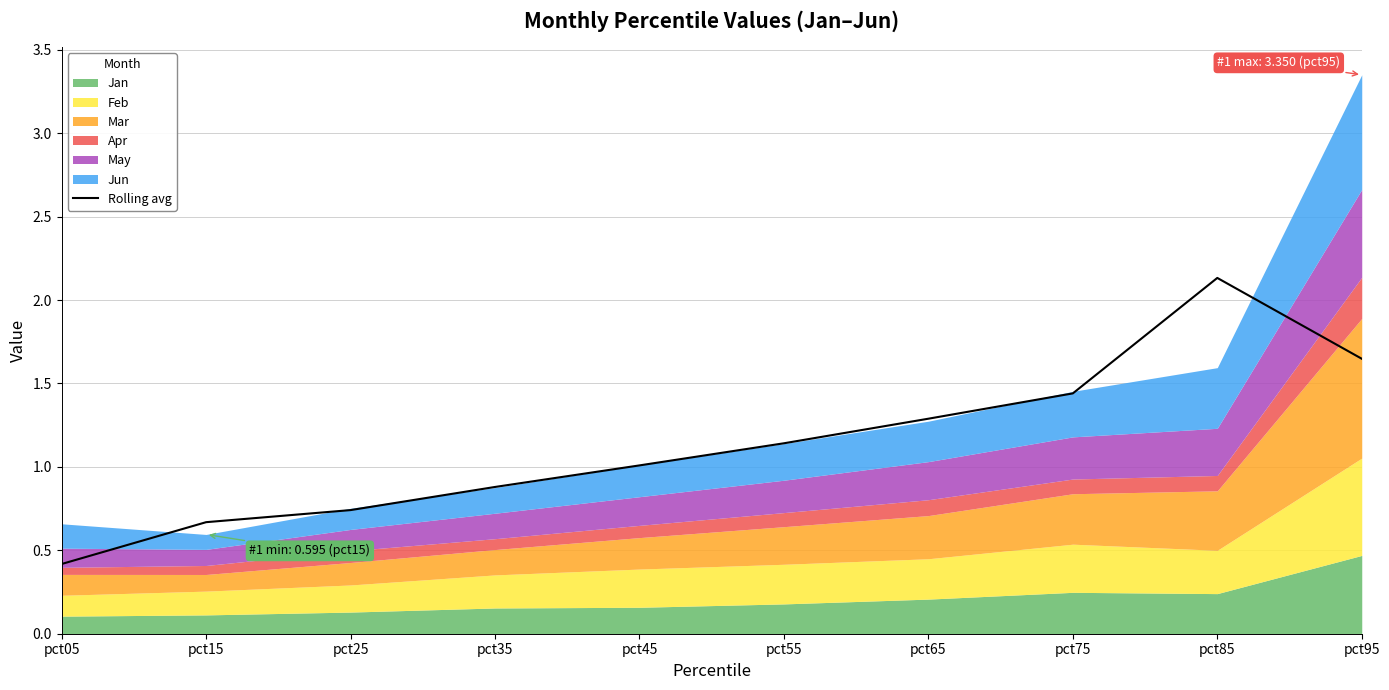

Reading left to right, extract all data points from this chart.

0.4	0.7	0.7	0.9	1.0	1.1	1.3	1.4	2.1	1.6